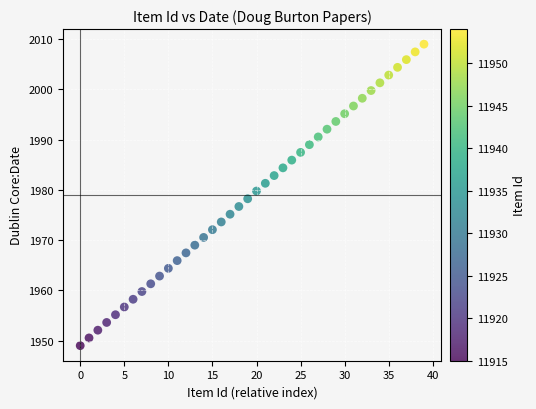

What is the range of Y values (max minus min)?

60.0